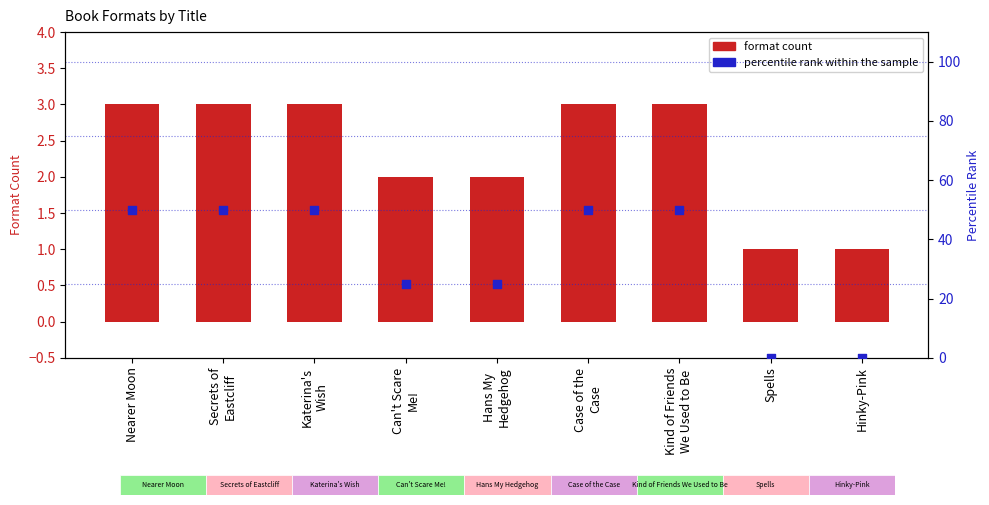

Which series reaches the maximum Y coordinate?

Percentile rank within sample